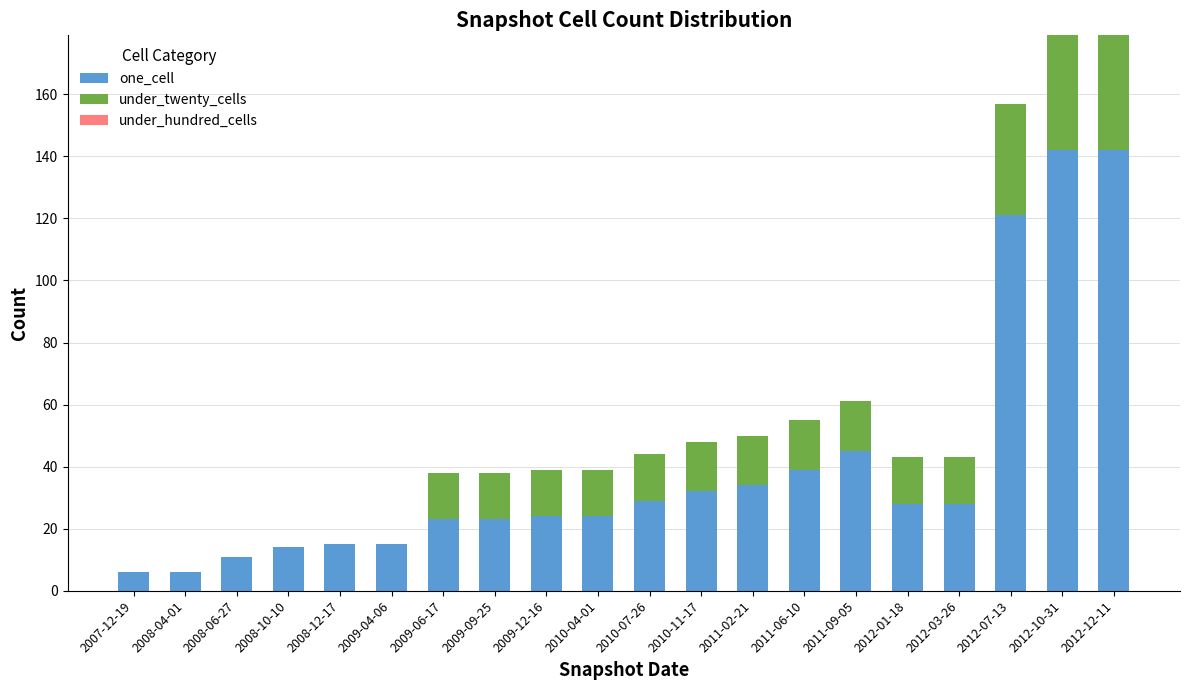

The value of one_cell at 2009-04-06 is 15. True or false?

True